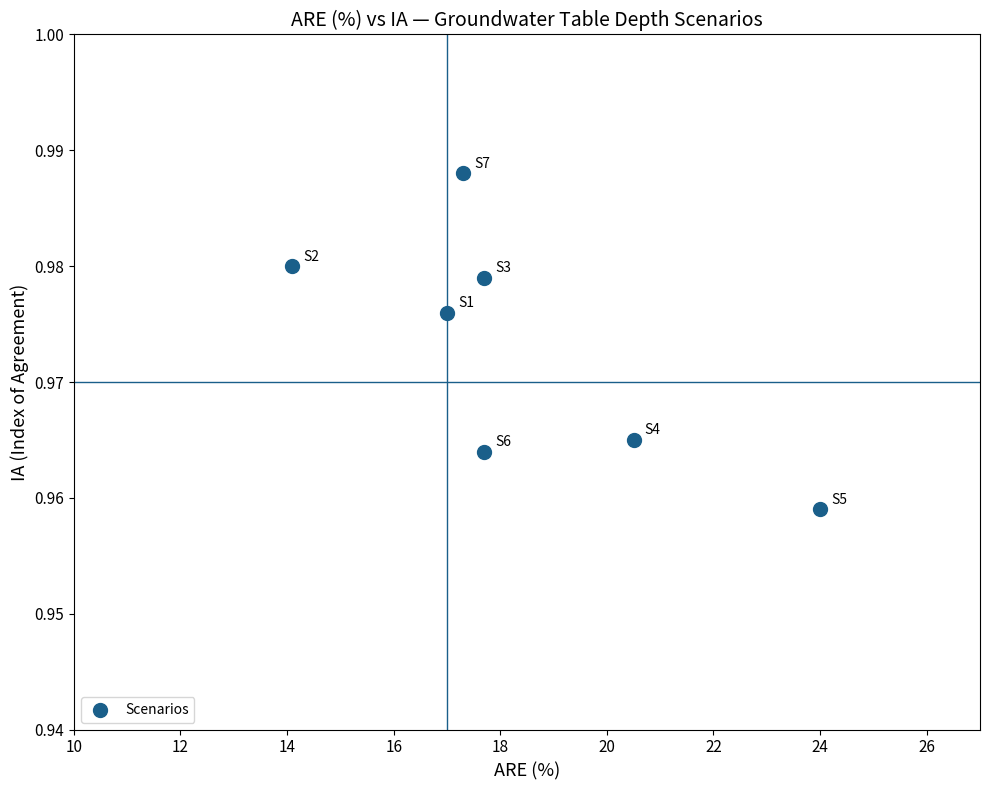

What is the average X value?

18.3